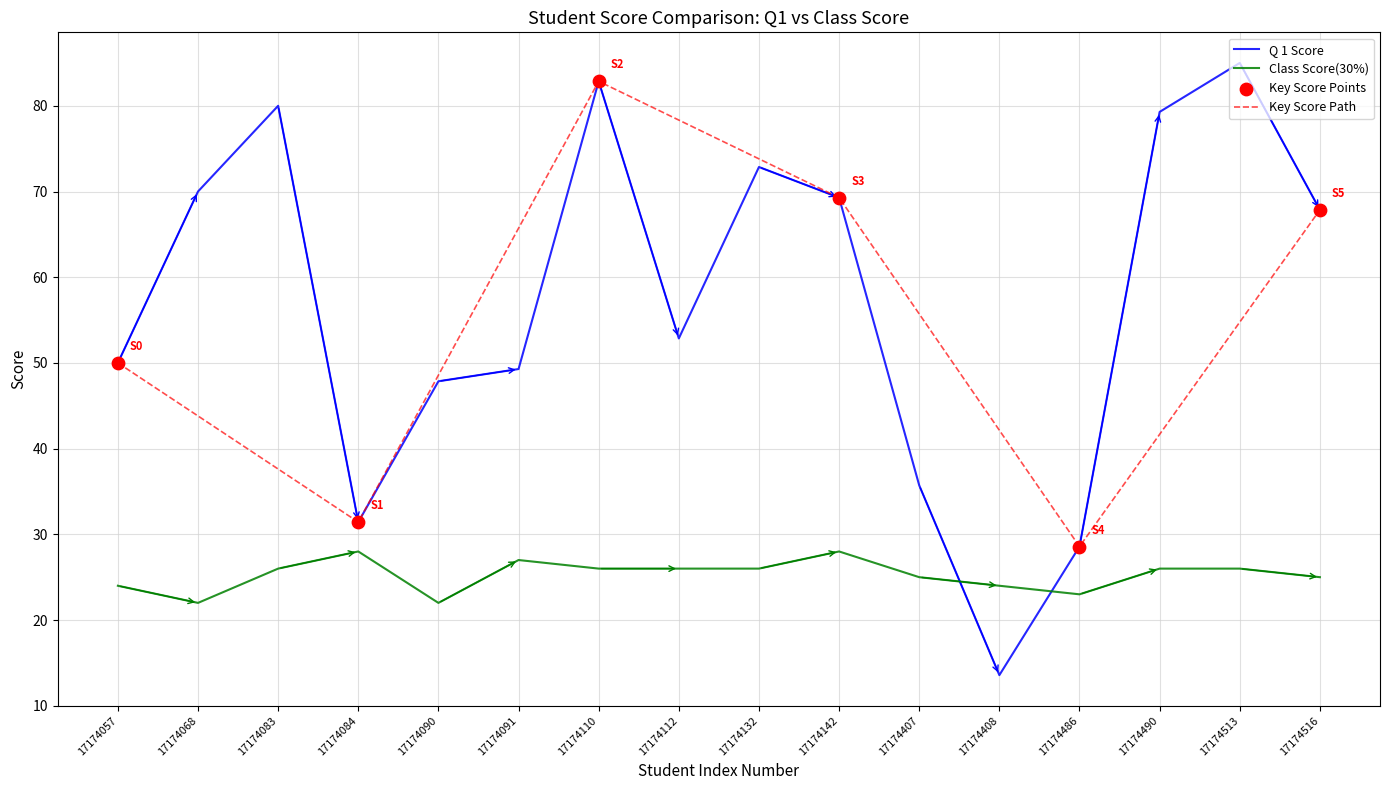

Which series contains the lowest Y value?

Q 1 Score